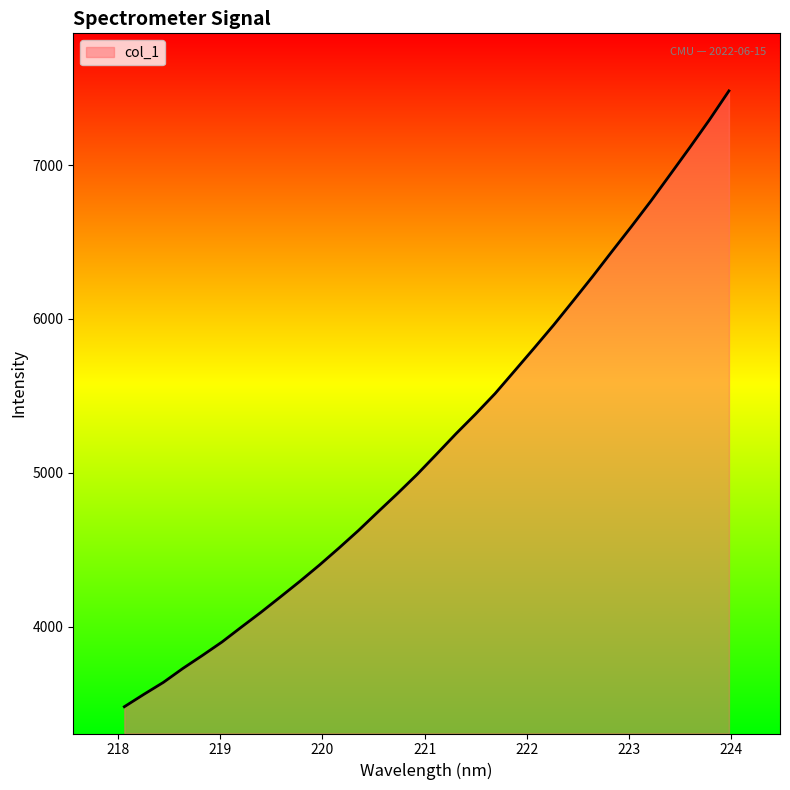

What is the greatest value displayed?

7481.9